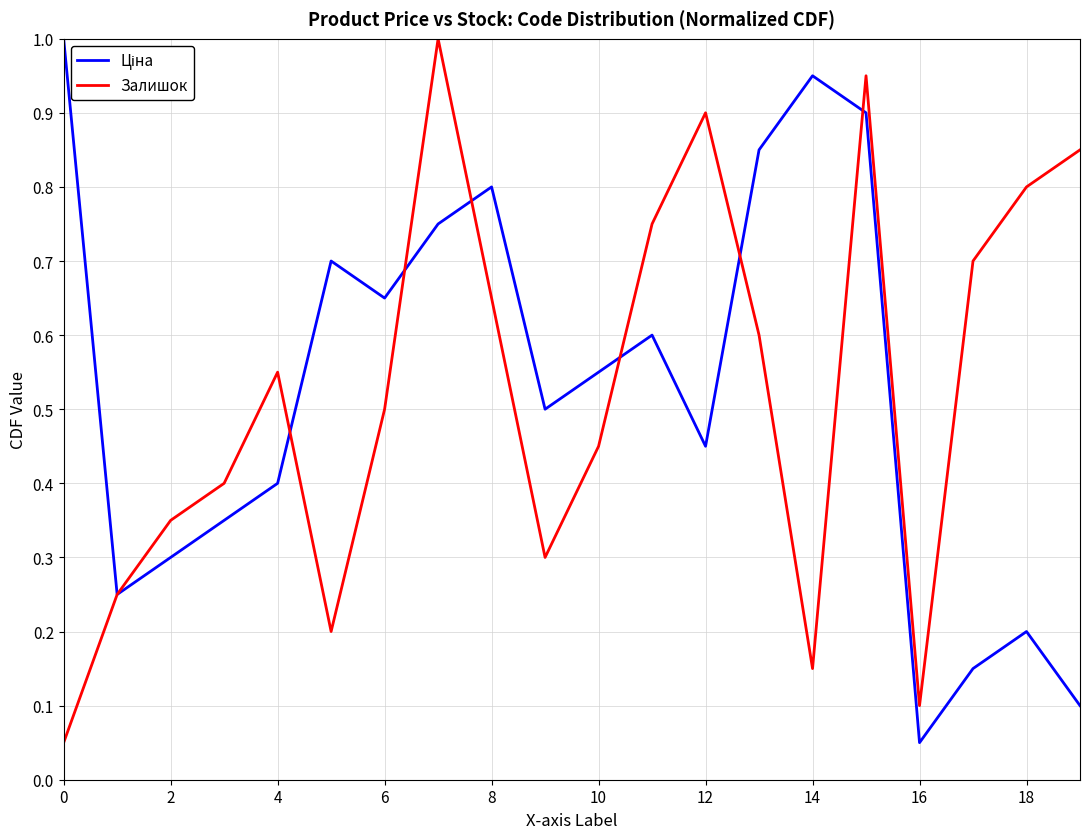

How many lines are shown in the chart?

2